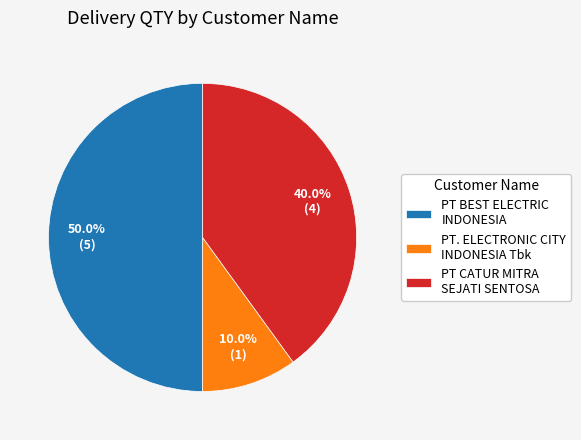

Is PT. ELECTRONIC CITY INDONESIA Tbk the majority of the pie?

No